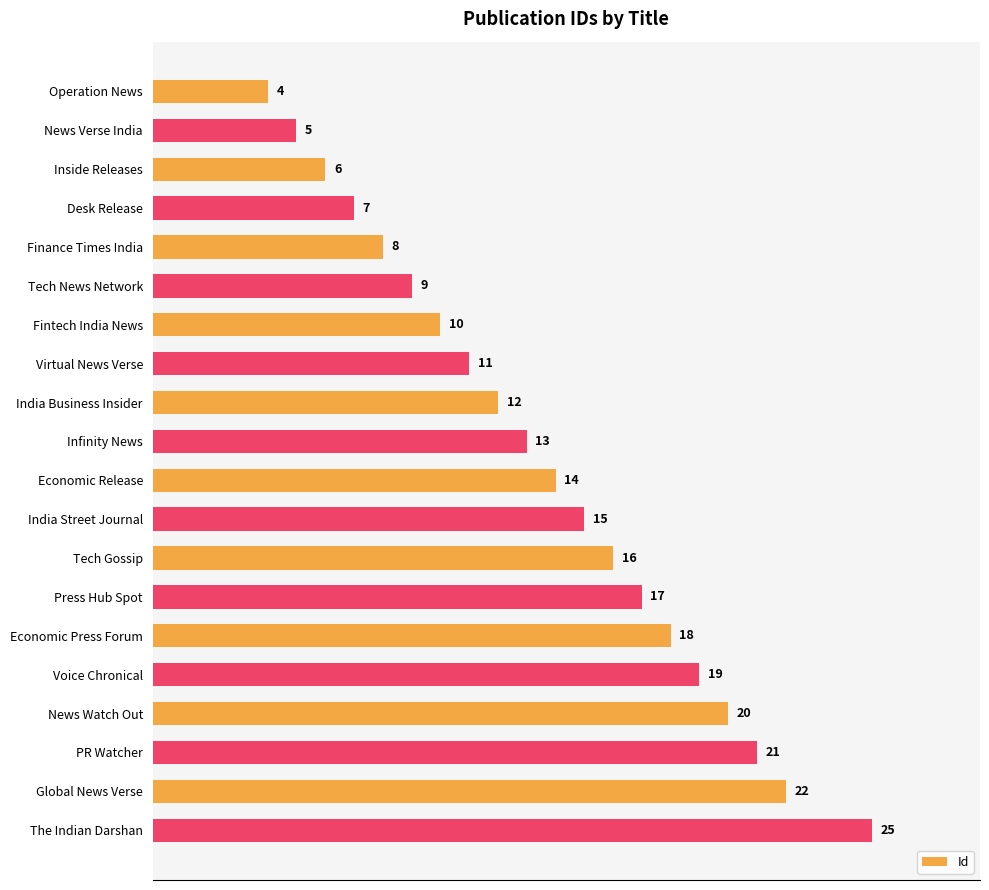

What is the sum of all values?

272